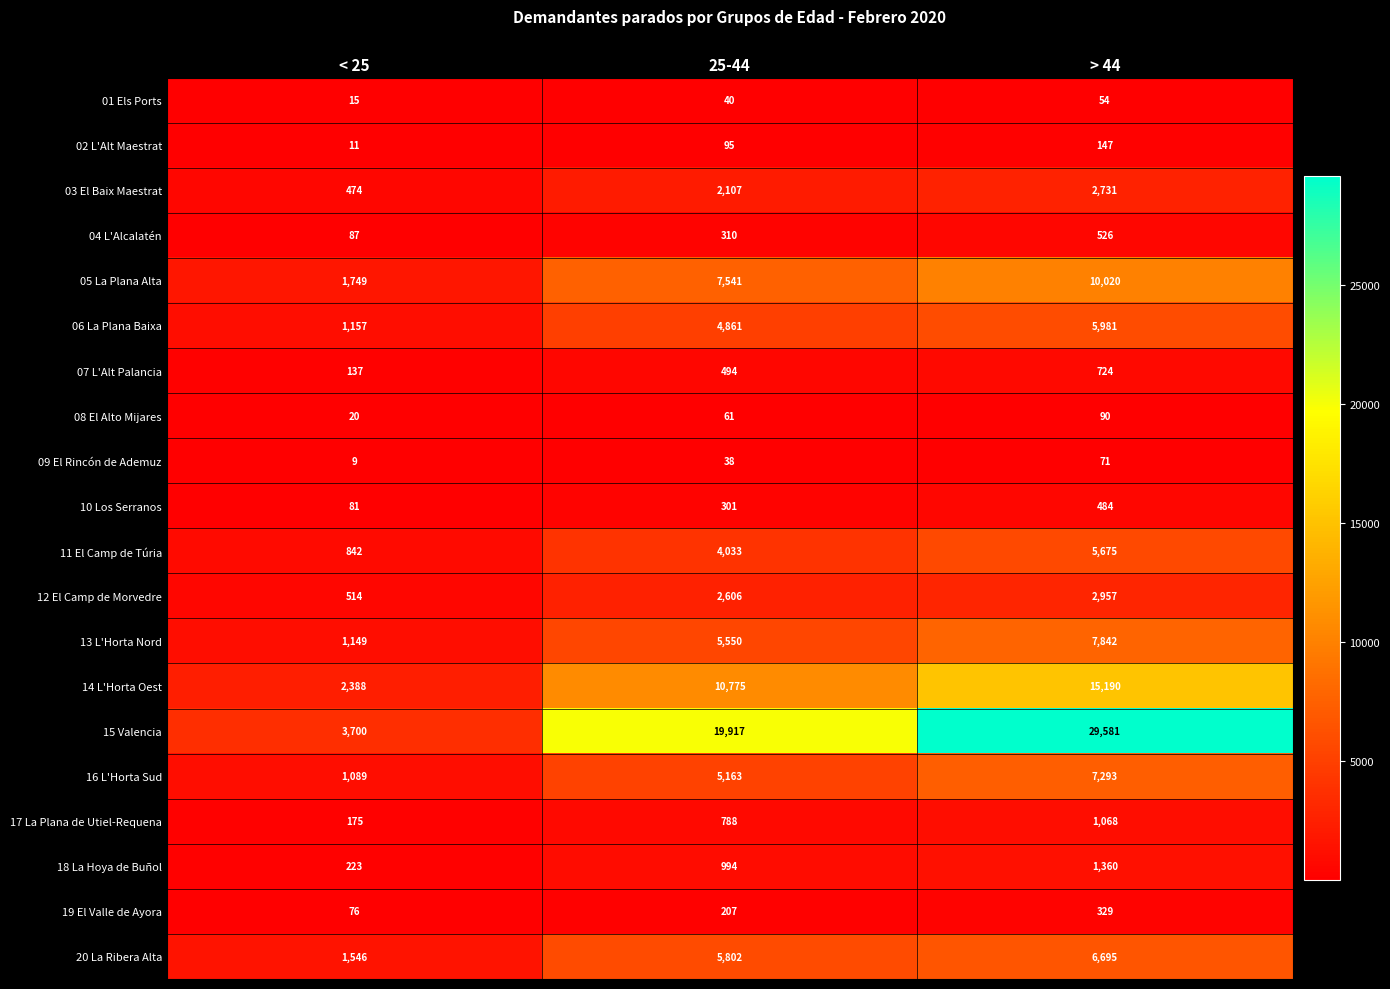

At which label is 20 La Ribera Alta closest to 4120?

25-44